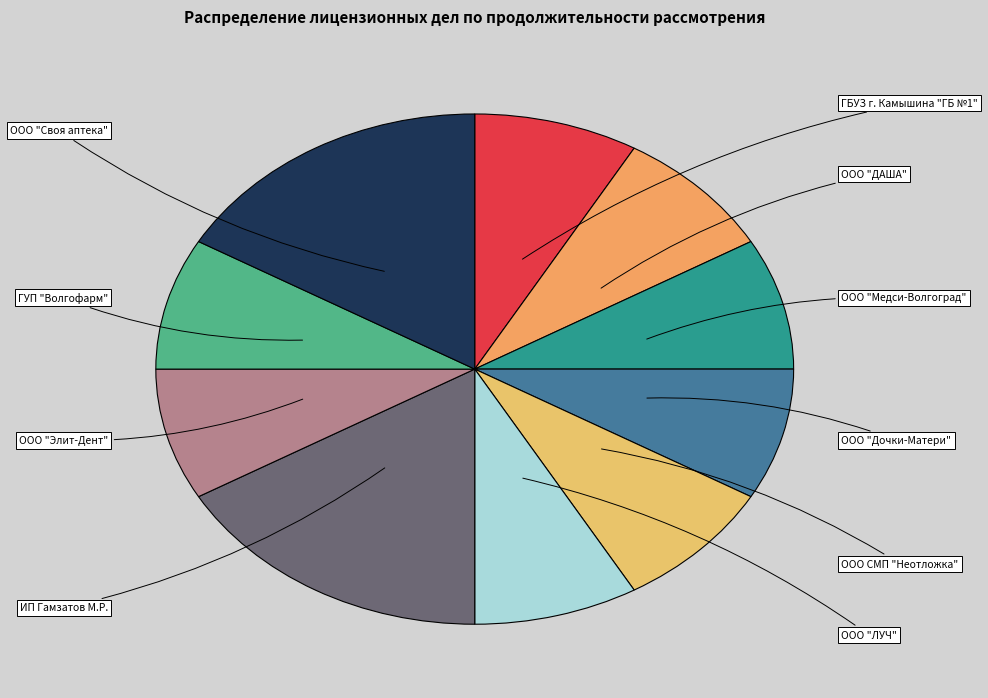

To the nearest percent, what portion does ООО "Элит-Дент" represent?

8%